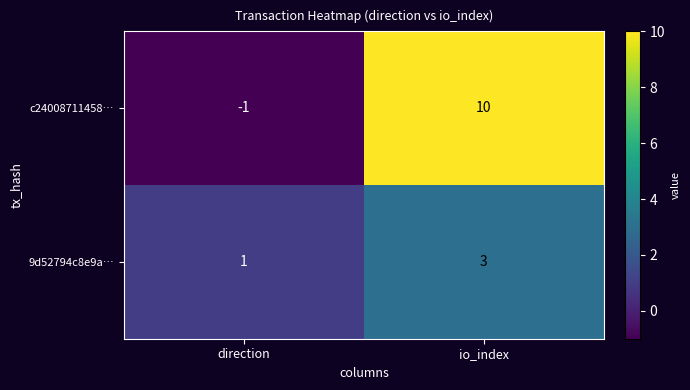

Which series has the largest range (max minus min)?

c24008711458…